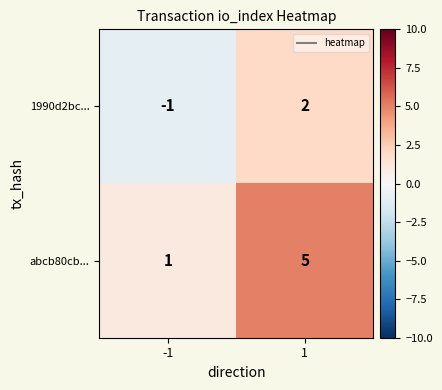

Which series has the largest range (max minus min)?

abcb80cb...